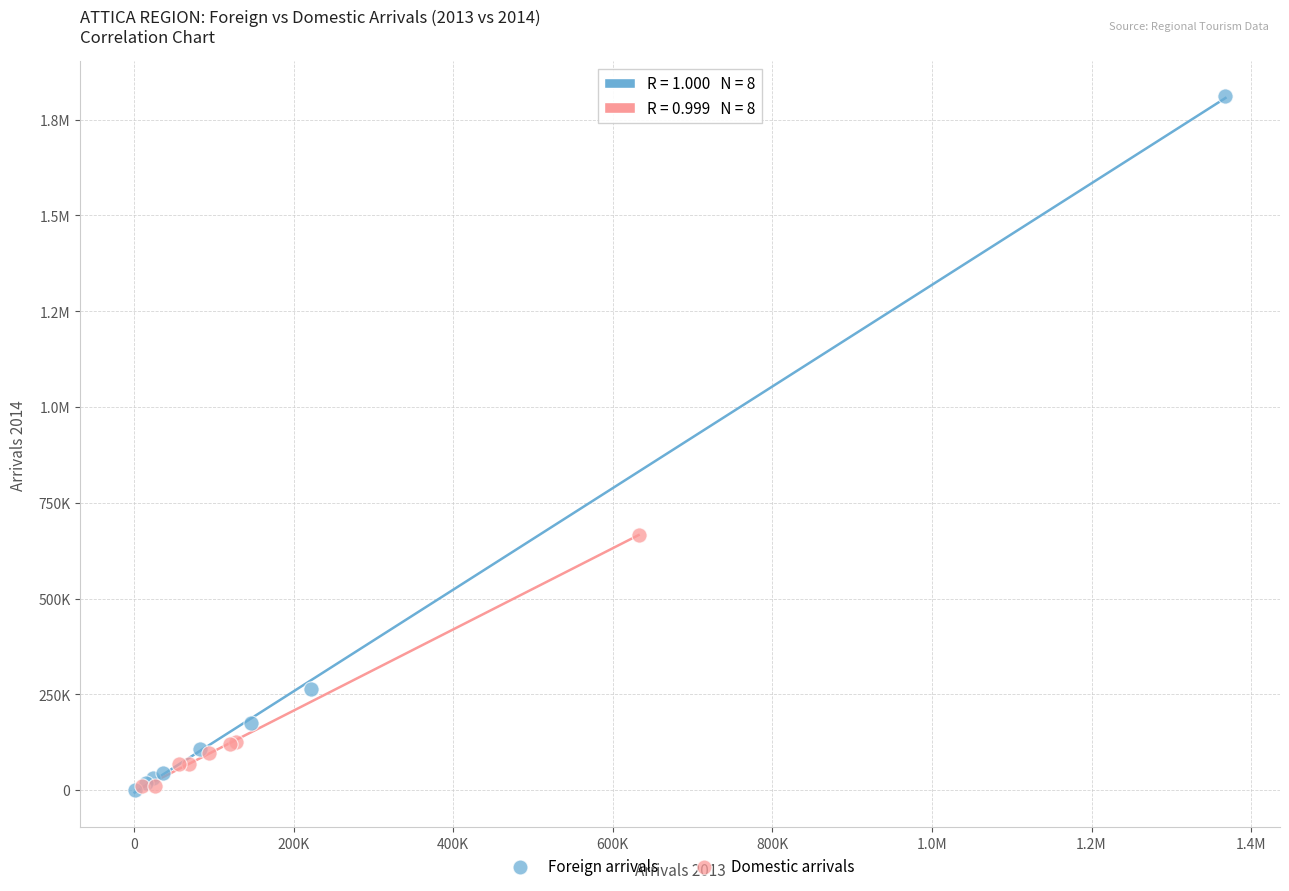

What are all the series names shown in the legend?

Foreign arrivals, Domestic arrivals